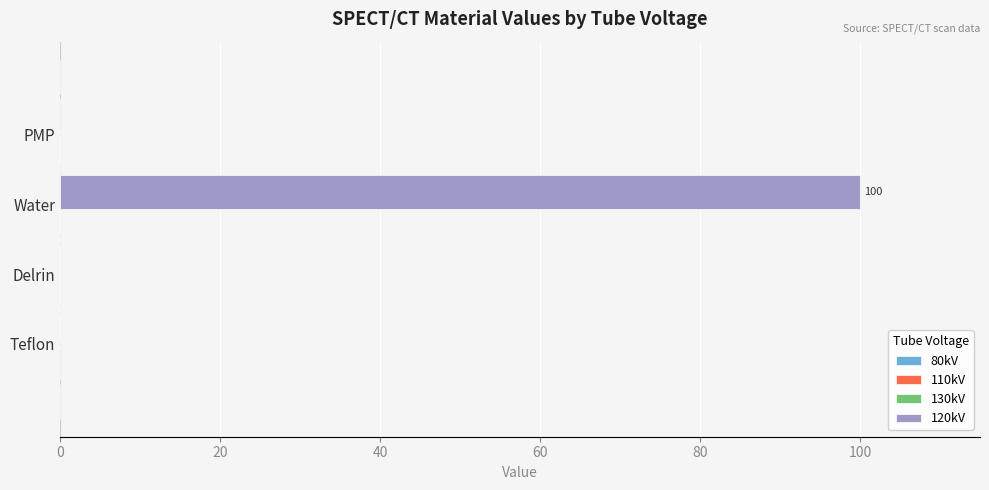

What is the greatest value displayed?

100